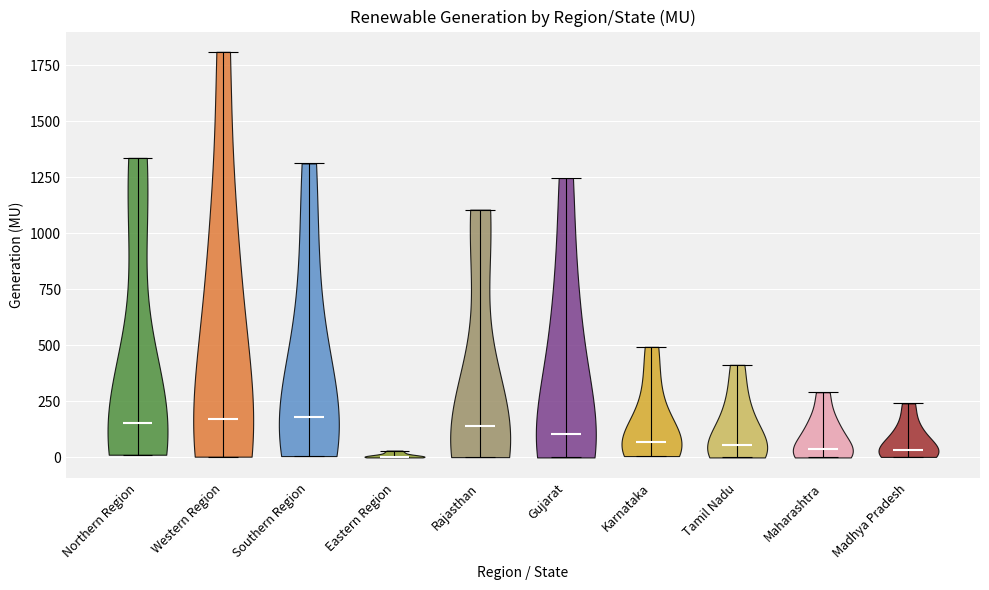

What is the lowest point the violin for Southern Region reaches on the y-axis? The values are not printed on the chart, so give them approximately, as read against the axis.

0